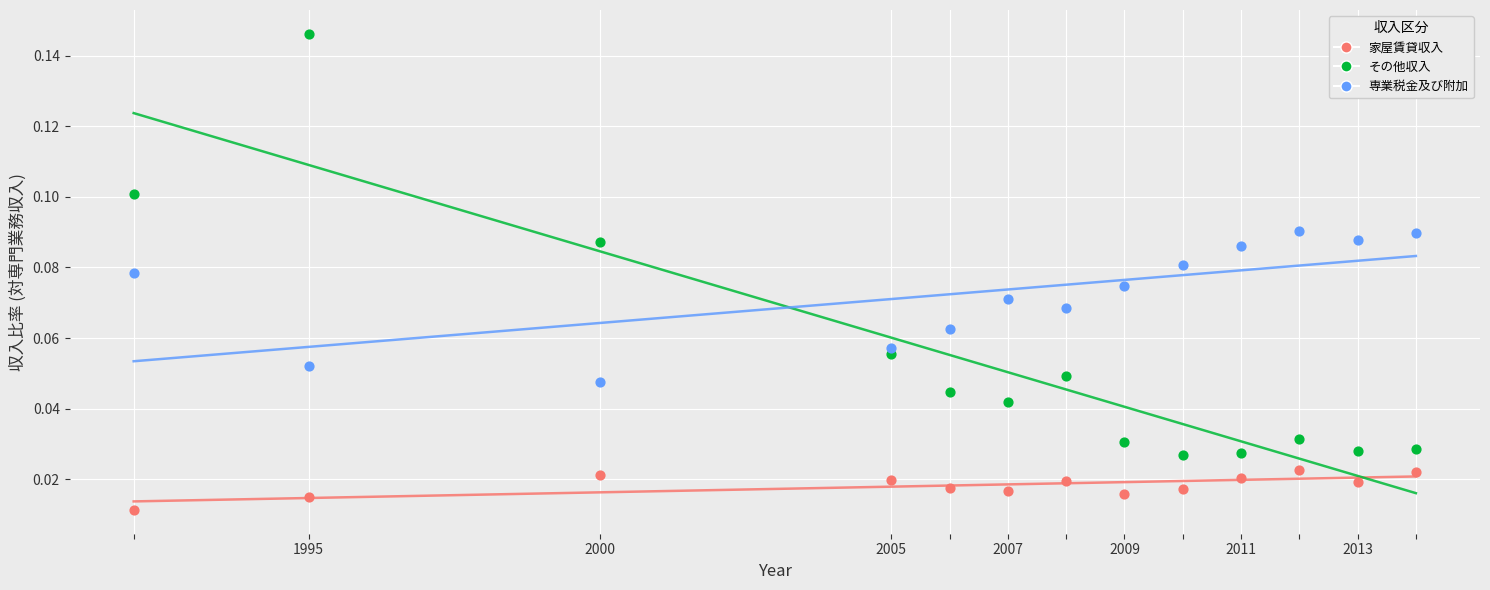

Across all data points, what is the range of X values (max minus min)?

22.0